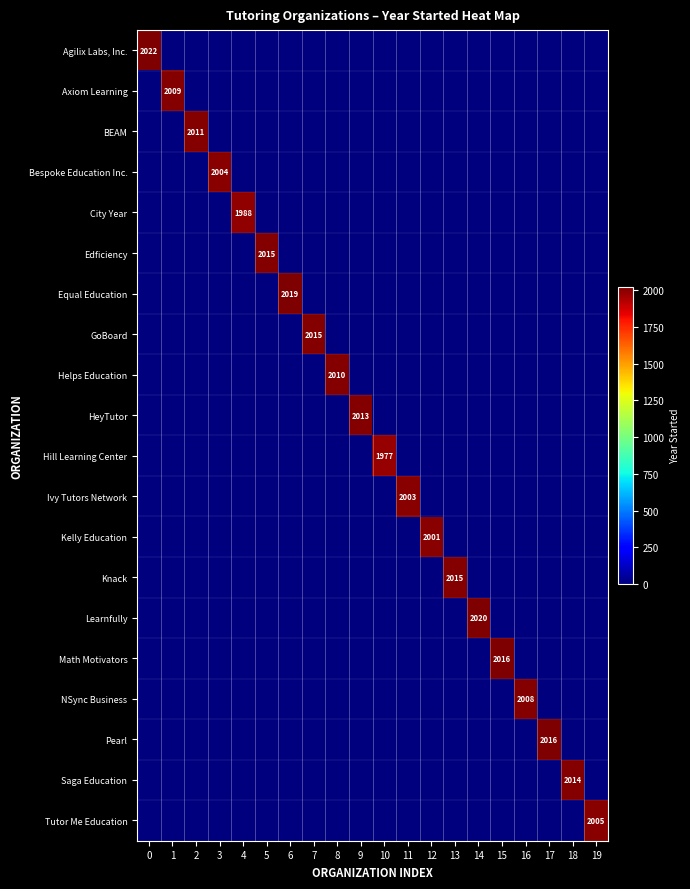

Which series has the largest total across all categories?

Agilix Labs, Inc.